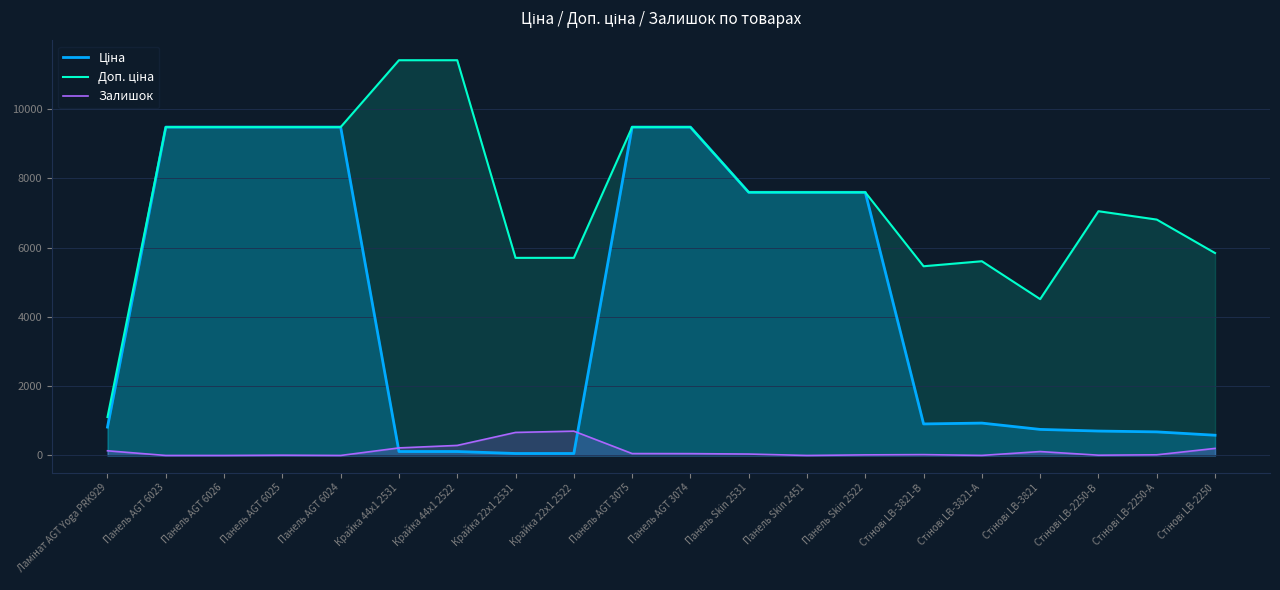

The Залишок series shows 8.0 at Панель AGT 6025. True or false?

True